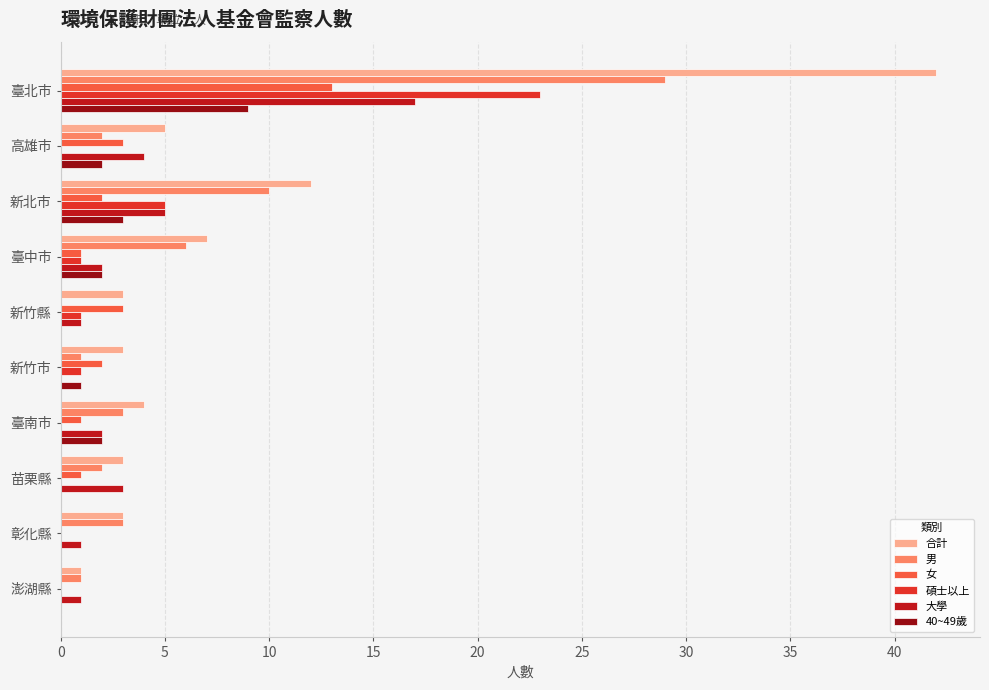

What is the sum of the 大學 values at 臺北市 and 臺中市?

19